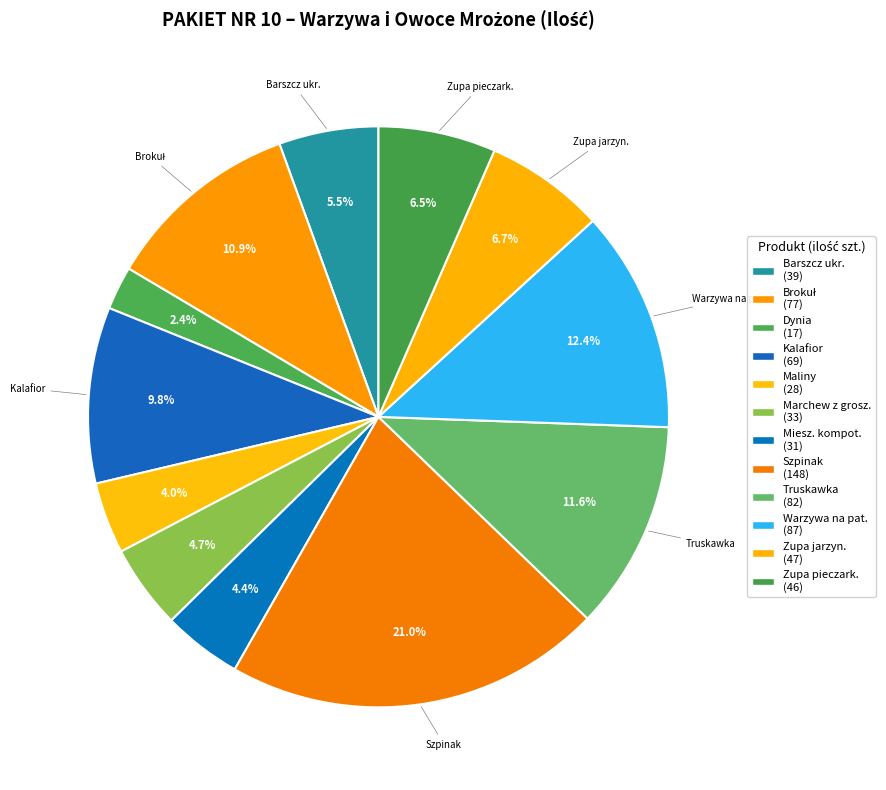

How many segments does this pie chart have?

12